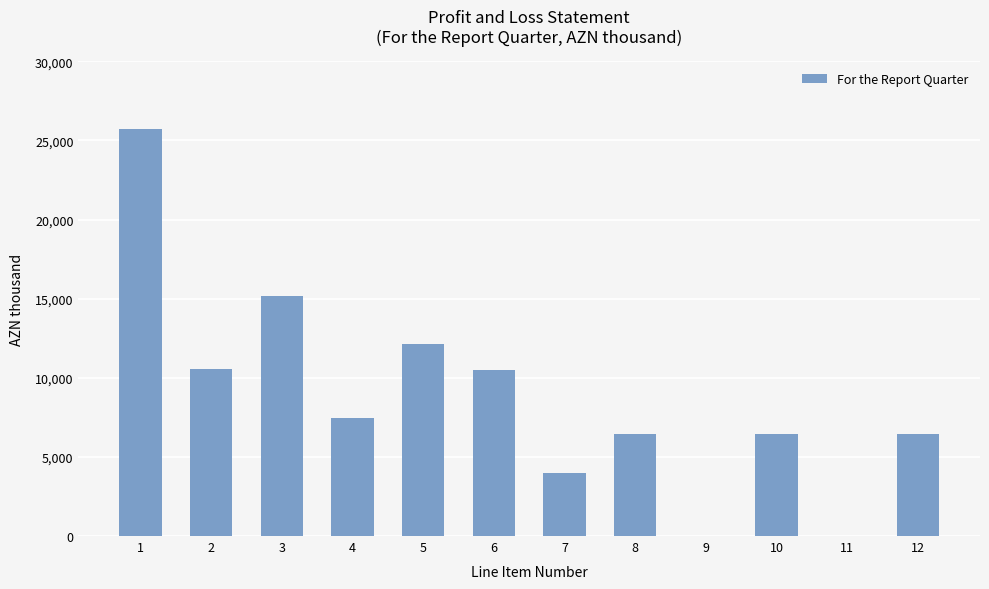

How many data points are above 7469?

6